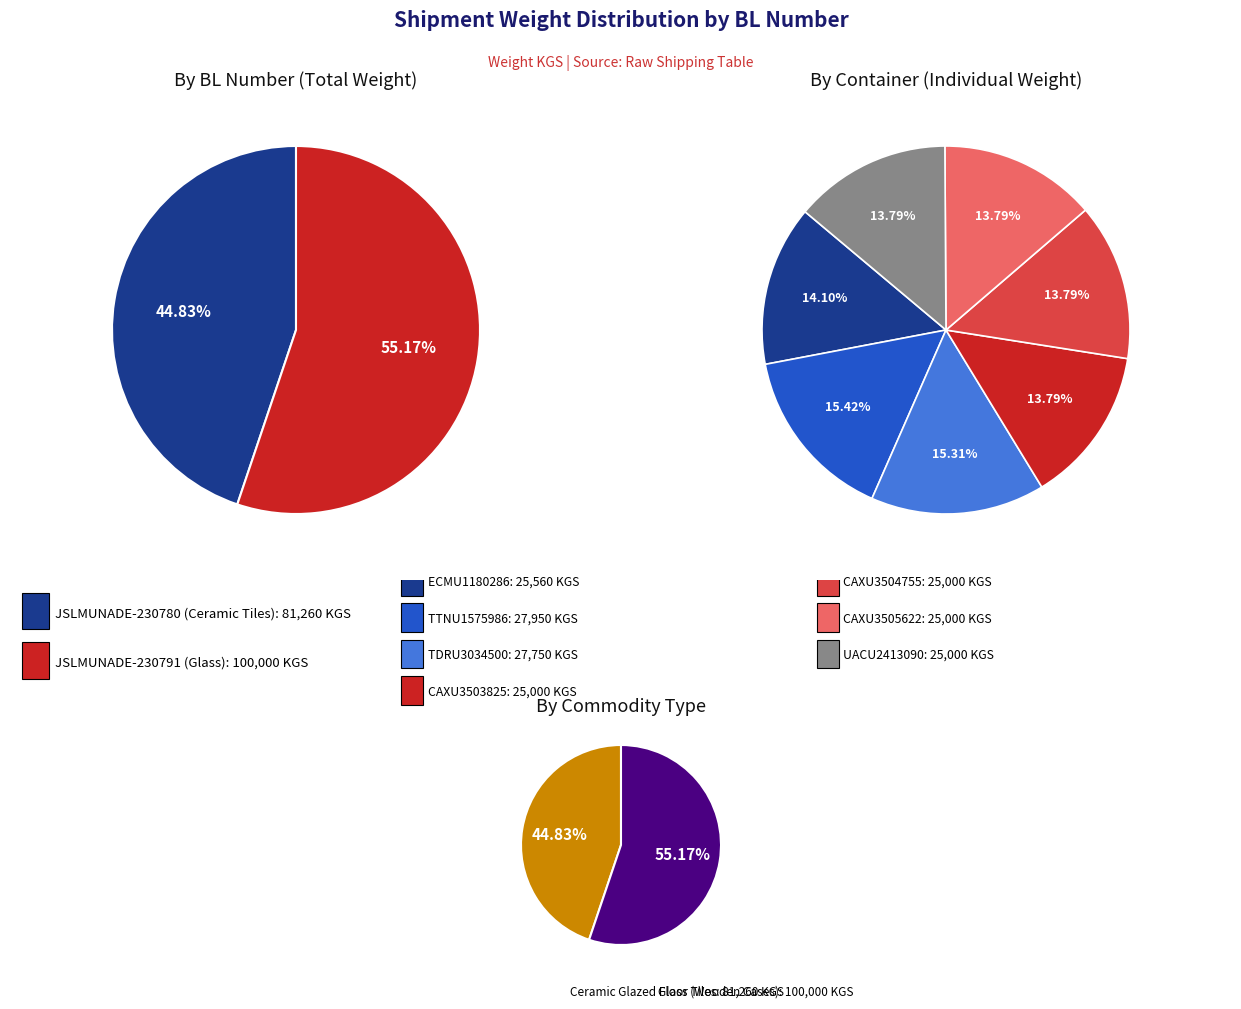

Count the number of slices in the pie.

7